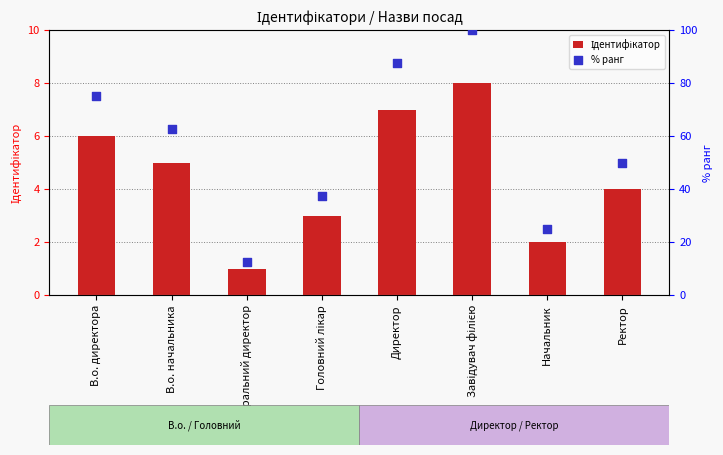

Which series contains the lowest Y value?

Ідентифікатор